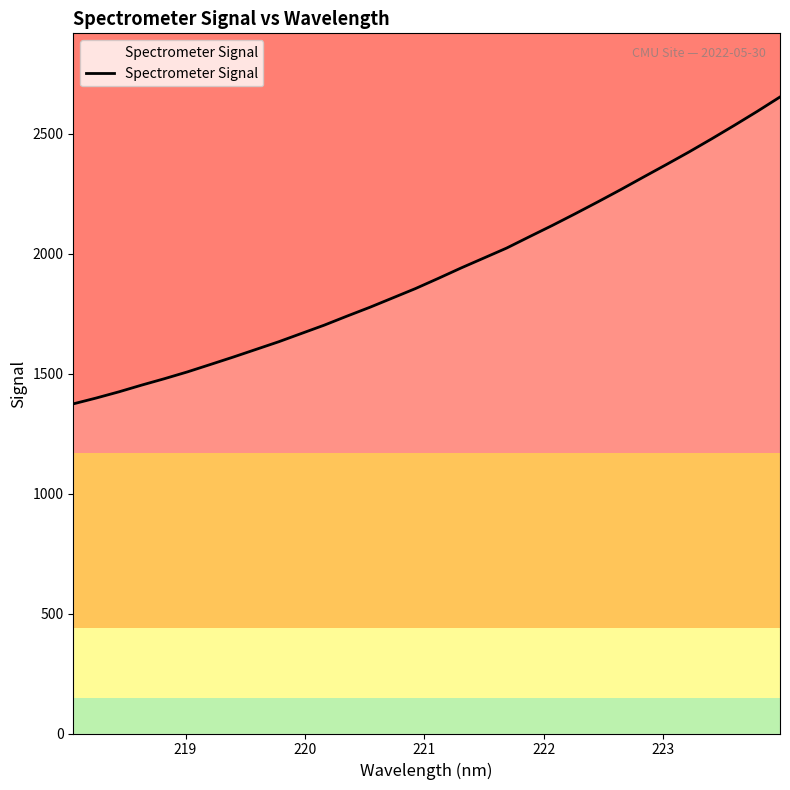

What is the minimum value shown in the chart?

1373.7